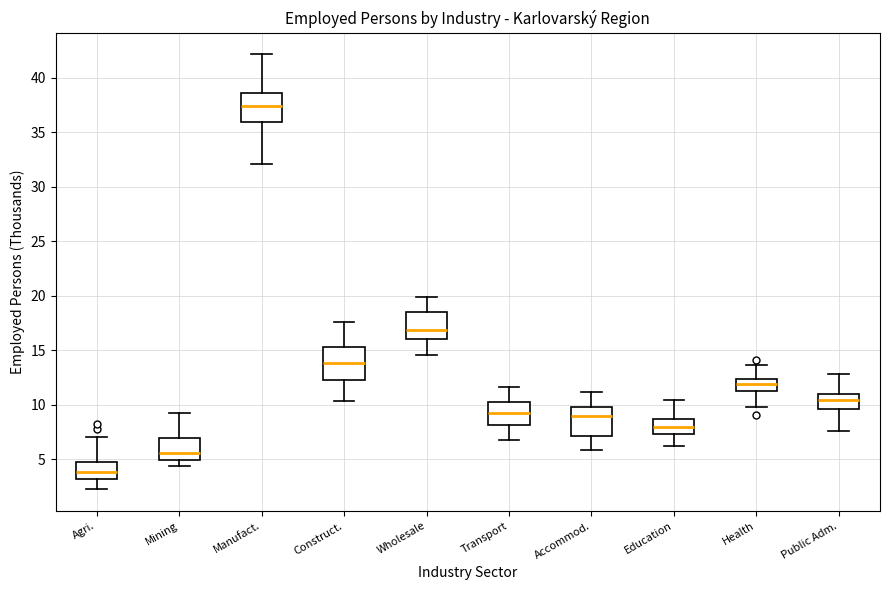

Reading left to right, read every box against the y-axis: the position of its median line, the range the box covers, and the ends of its whiskers. The values are not printed on the chart, so give them approximately, as read against the axis.

Agri.: median 4.0, box 3.0 to 5.0, whiskers 2.5 to 7.0
Mining: median 5.5, box 5.0 to 7.0, whiskers 4.5 to 9.5
Manufact.: median 37.5, box 36.0 to 38.5, whiskers 32.0 to 42.0
Construct.: median 14.0, box 12.5 to 15.5, whiskers 10.5 to 17.5
Wholesale: median 17.0, box 16.0 to 18.5, whiskers 14.5 to 20.0
Transport: median 9.0, box 8.0 to 10.0, whiskers 7.0 to 11.5
Accommod.: median 9.0, box 7.0 to 10.0, whiskers 6.0 to 11.0
Education: median 8.0, box 7.5 to 8.5, whiskers 6.5 to 10.5
Health: median 12.0, box 11.5 to 12.5, whiskers 10.0 to 13.5
Public Adm.: median 10.5, box 9.5 to 11.0, whiskers 7.5 to 13.0